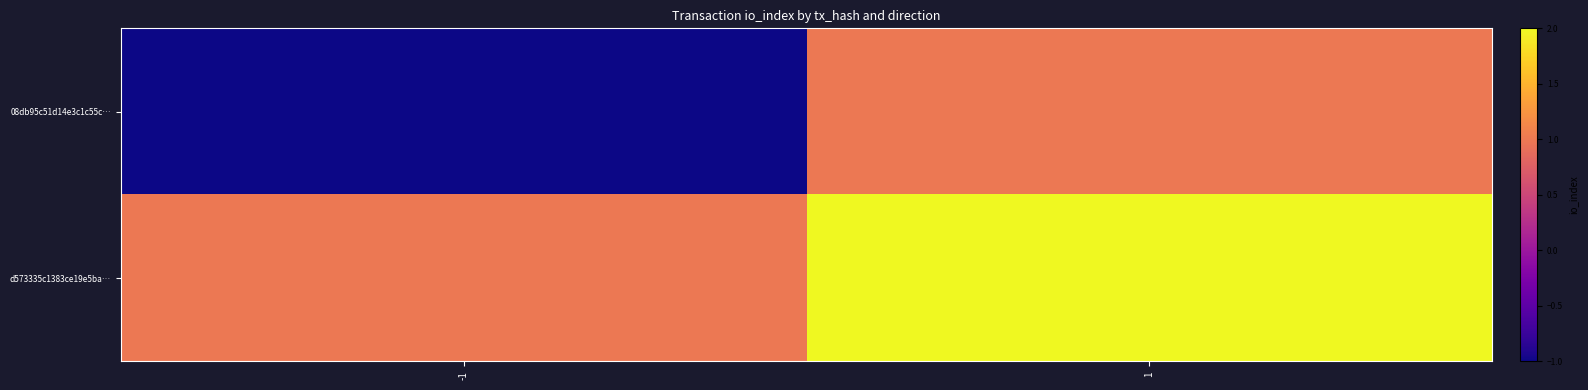

Which series changed the most between -1 and 1?

08db95c51d14e3c1c55c…